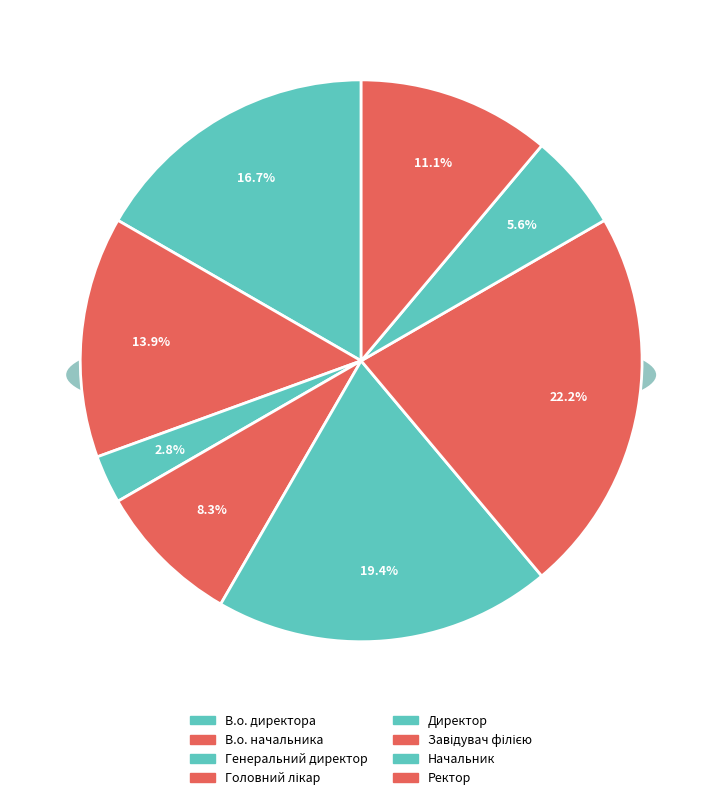

Does any single category account for the majority?

No